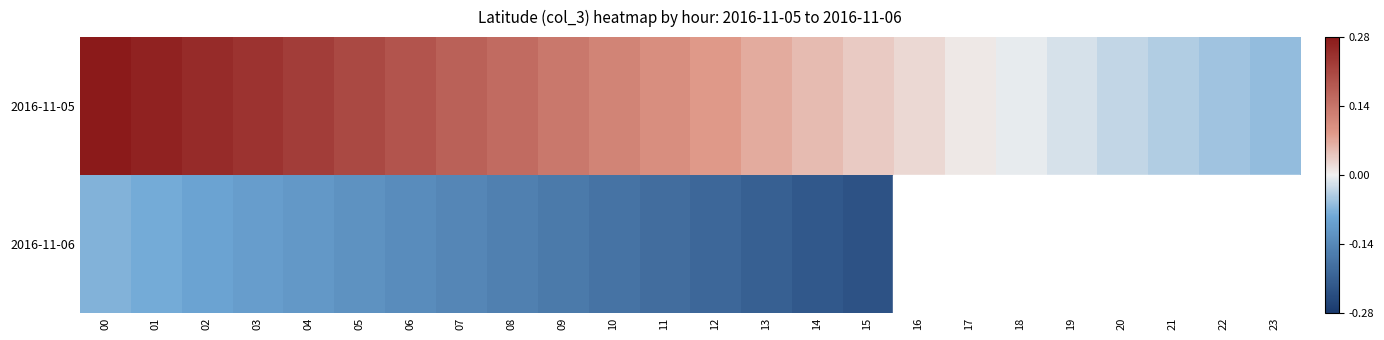

How many values in 2016-11-05 are above zero?

18